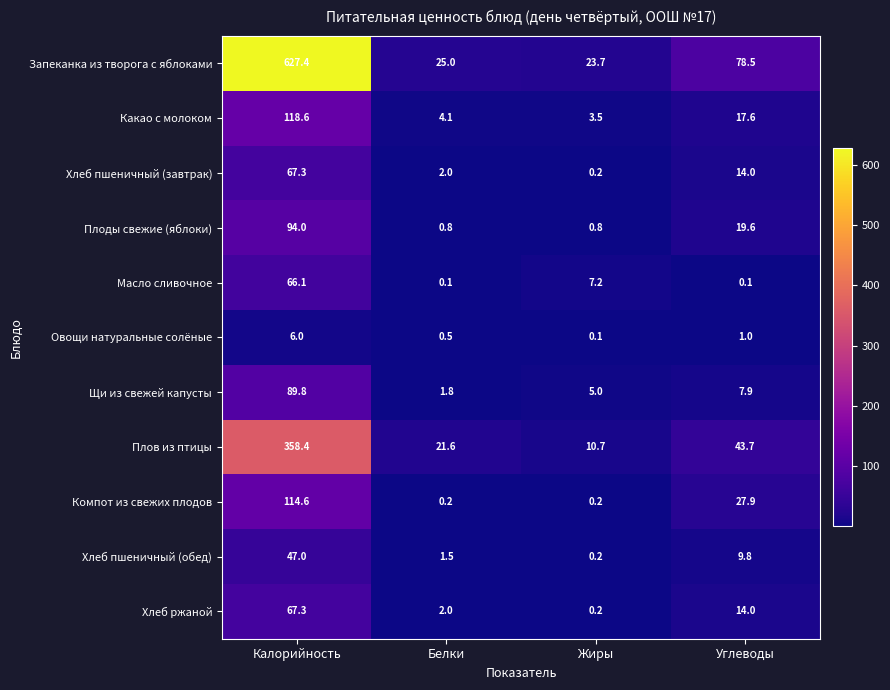

What is the spread (max minus min) of values at Углеводы?

78.4